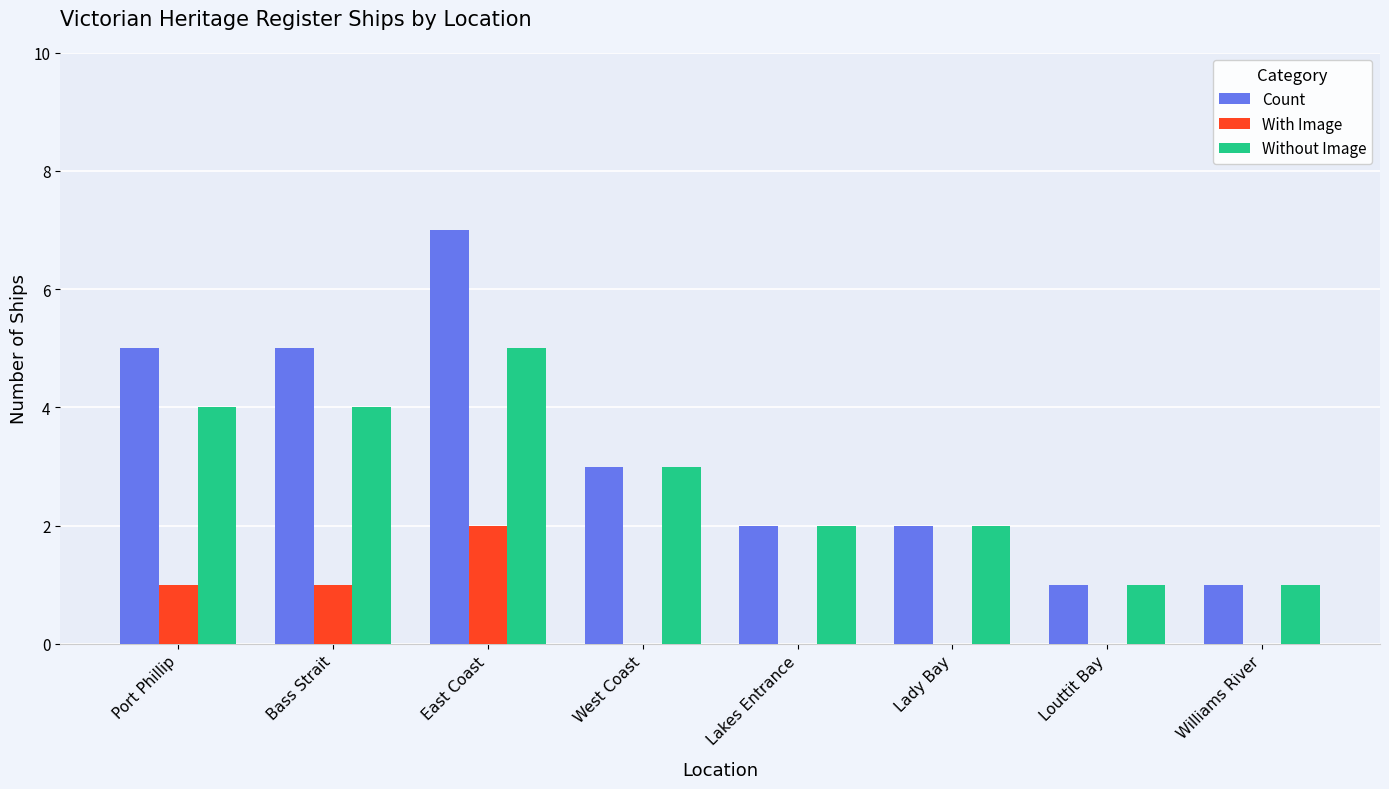

Which series has the largest total across all categories?

Count